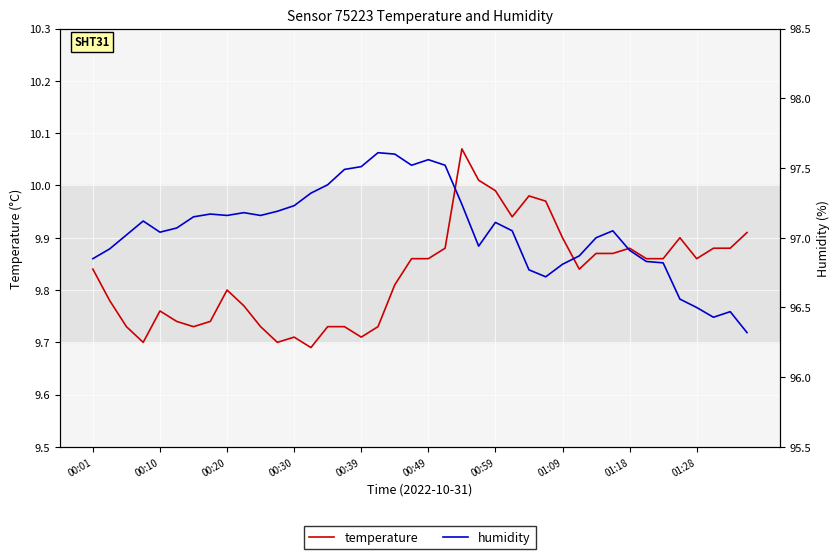

True or false: temperature has a value of 9.9 at 35.

True